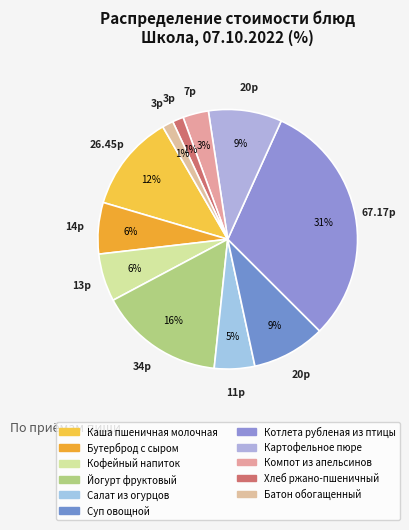

Combined, do Салат из огурцов and Компот из апельсинов account for over 50%?

No